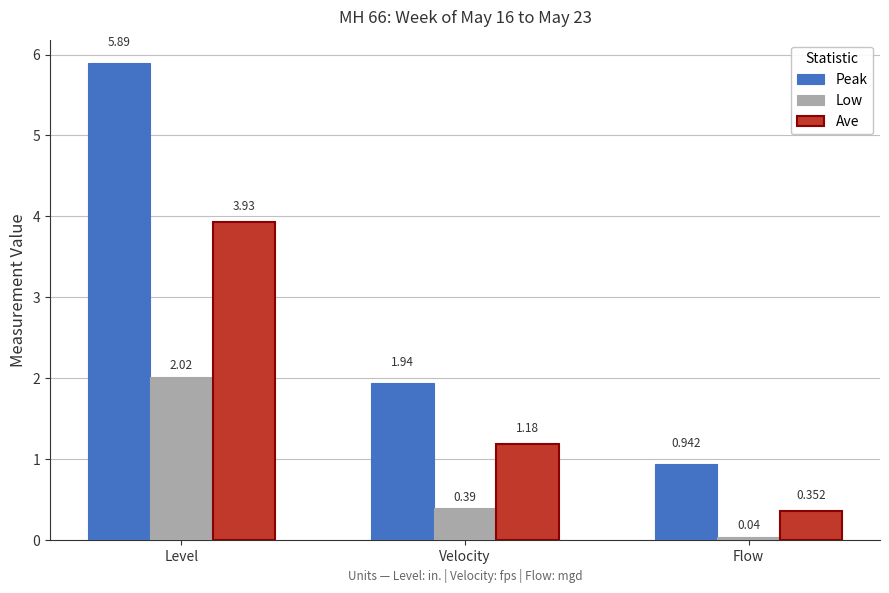

At which label is Peak closest to 3?

Velocity